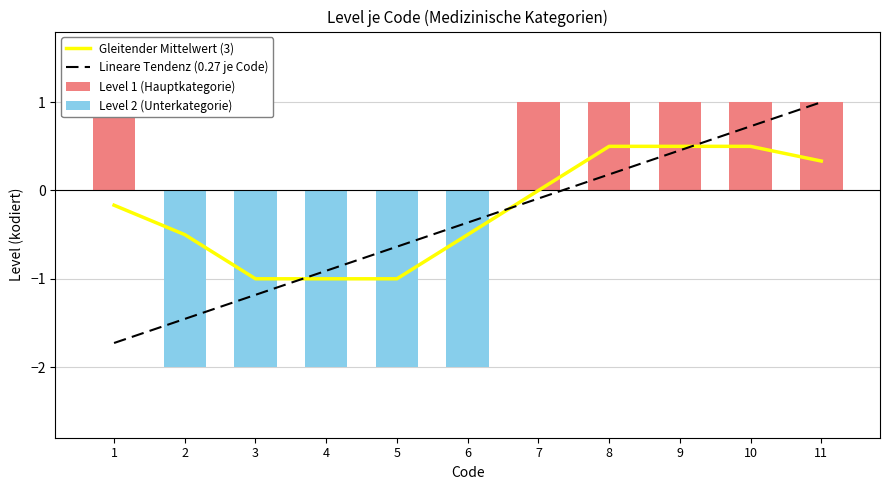

What is the value of the Lineare Tendenz (0.27 je Code) bar at the 6th from the left?

-0.4